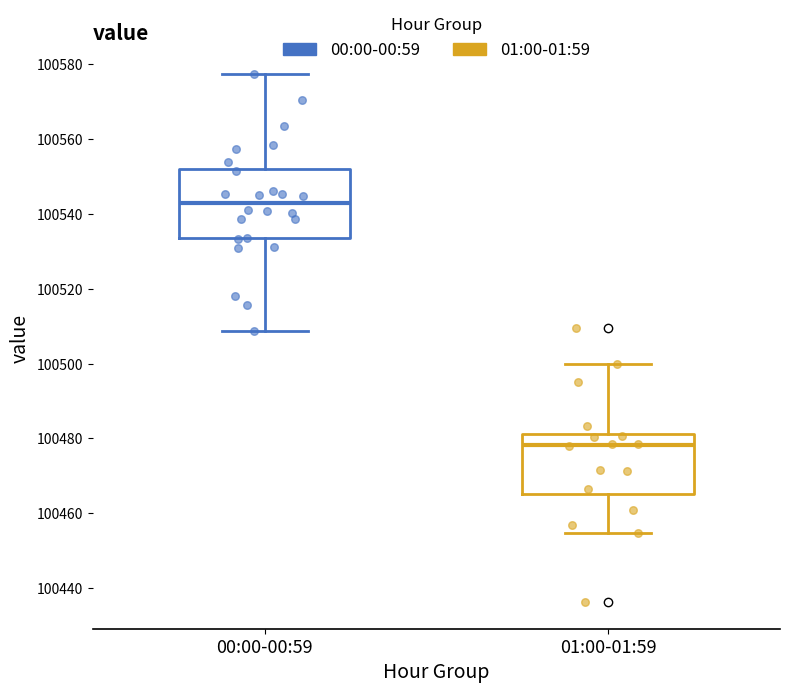

Reading left to right, read every box against the y-axis: the position of its median line, the range the box covers, and the ends of its whiskers. The values are not printed on the chart, so give them approximately, as read against the axis.

00:00-00:59: median 100544, box 100534 to 100552, whiskers 100508 to 100578
01:00-01:59: median 100478, box 100466 to 100482, whiskers 100454 to 100500